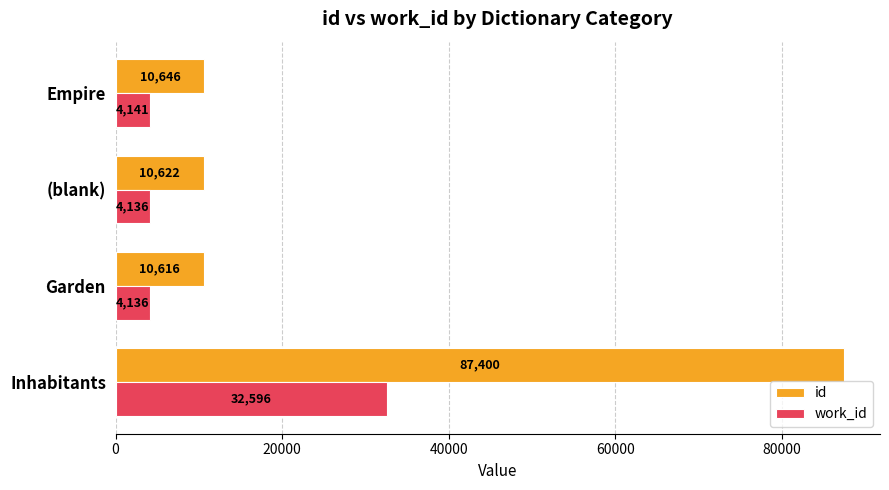

Which series has the largest total across all categories?

id